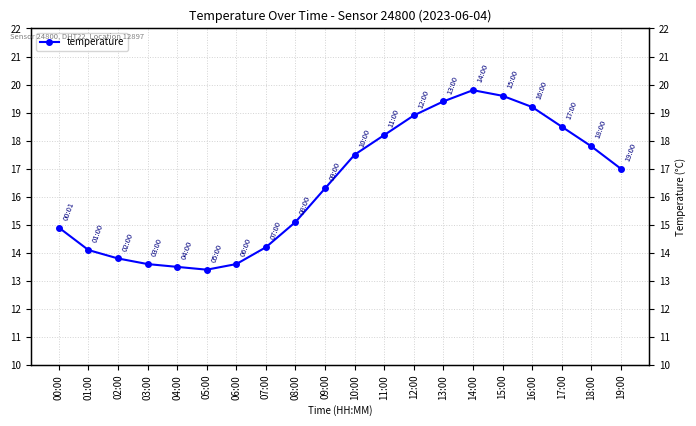

Where is the first local minimum?

05:00